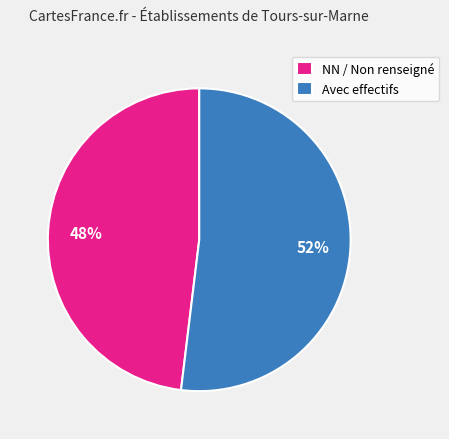

Approximately how many times larger is the value at NN / Non renseigné compared to Avec effectifs?

0.9